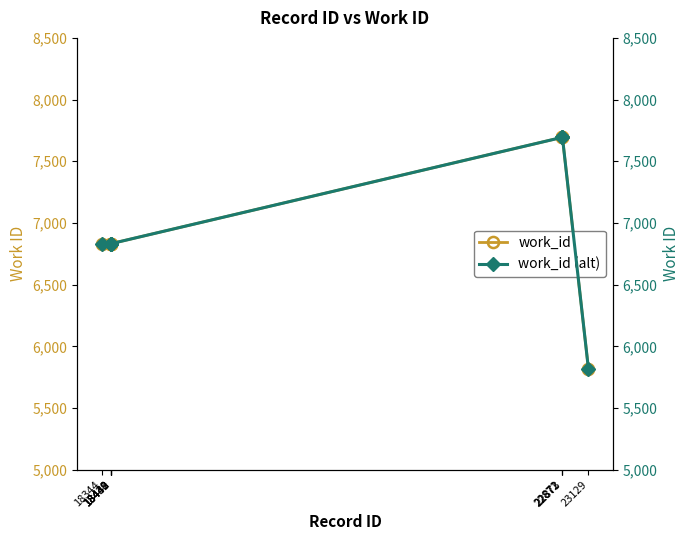

At which label is work_id (alt) closest to 6753?

18344